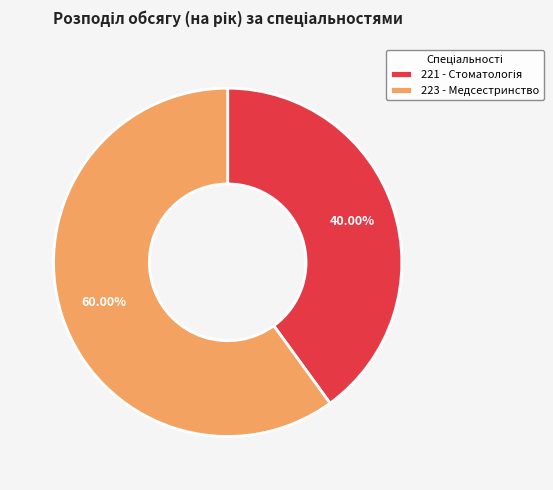

Which category accounts for the majority?

223 - Медсестринство